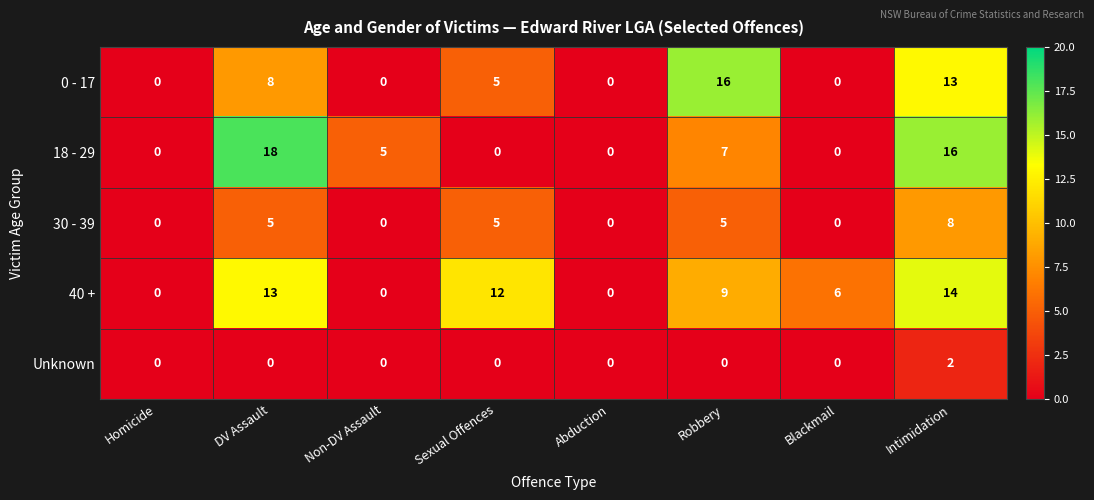

Is it true that 18 - 29 equals 5 at Non-DV Assault?

True